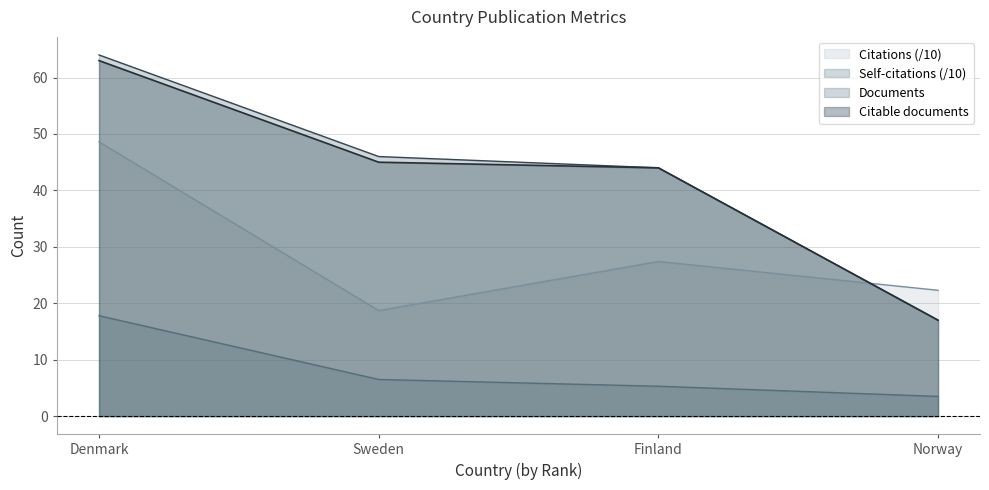

What is the average value of the Citable documents series?

42.2